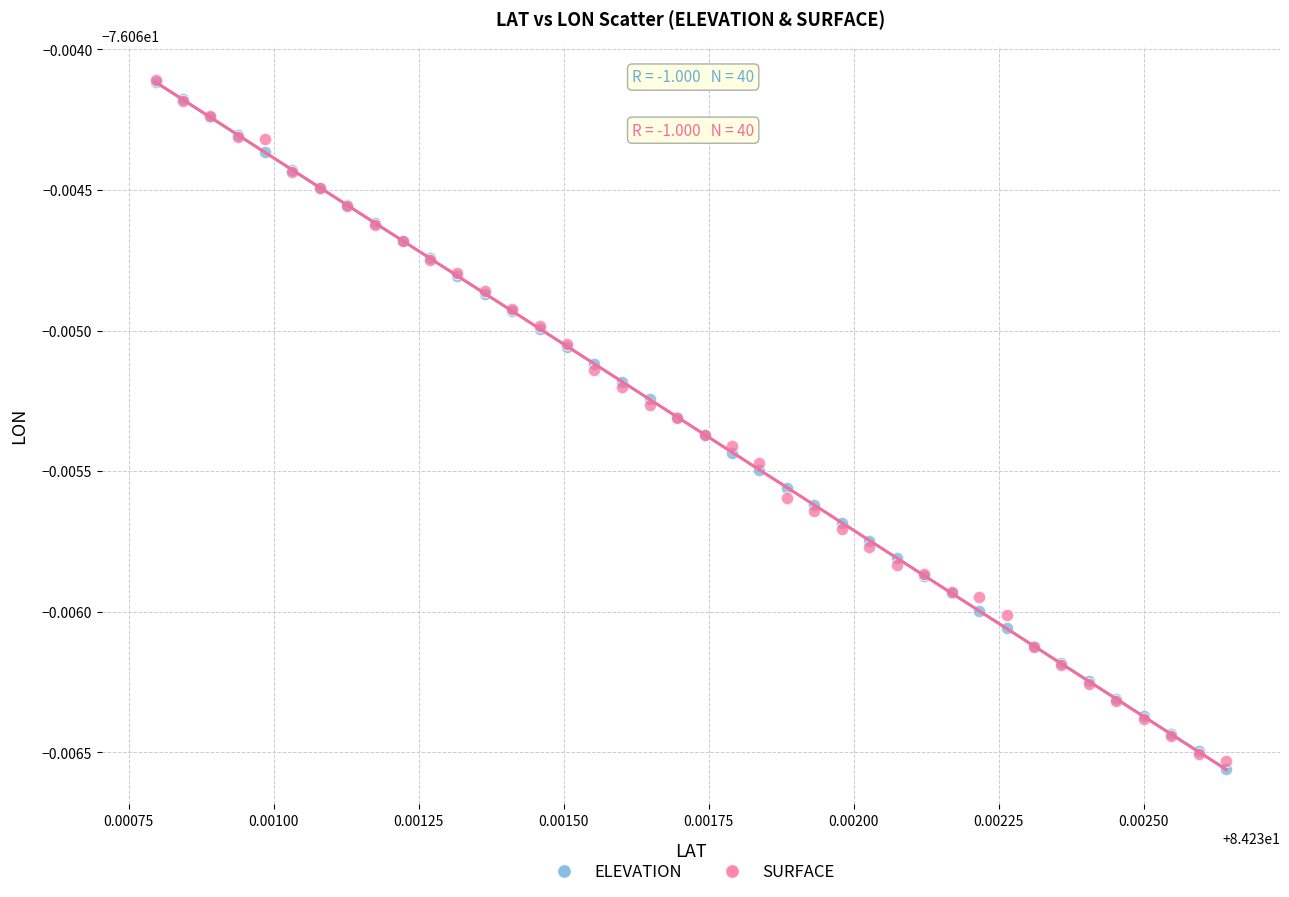

Which series contains the lowest Y value?

ELEVATION